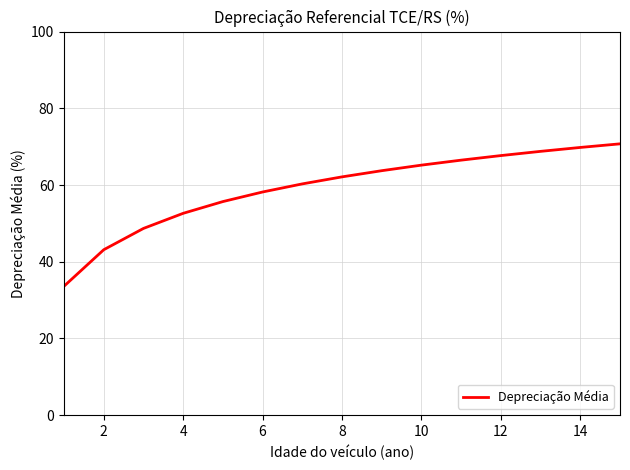

What is the difference between the maximum and minimum values?

37.1